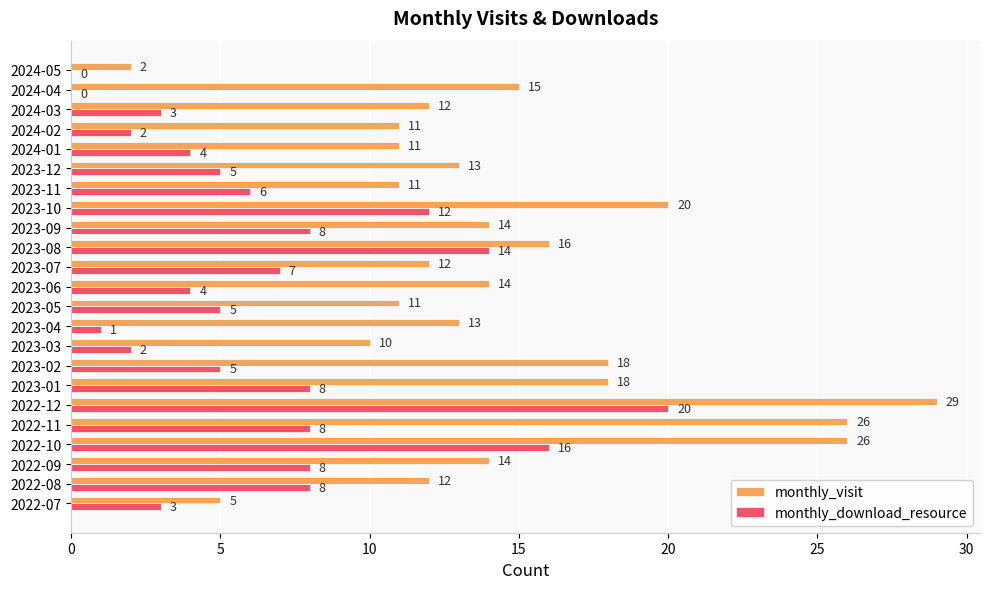

Which series changed the most between 2023-05 and 2023-08?

monthly_download_resource